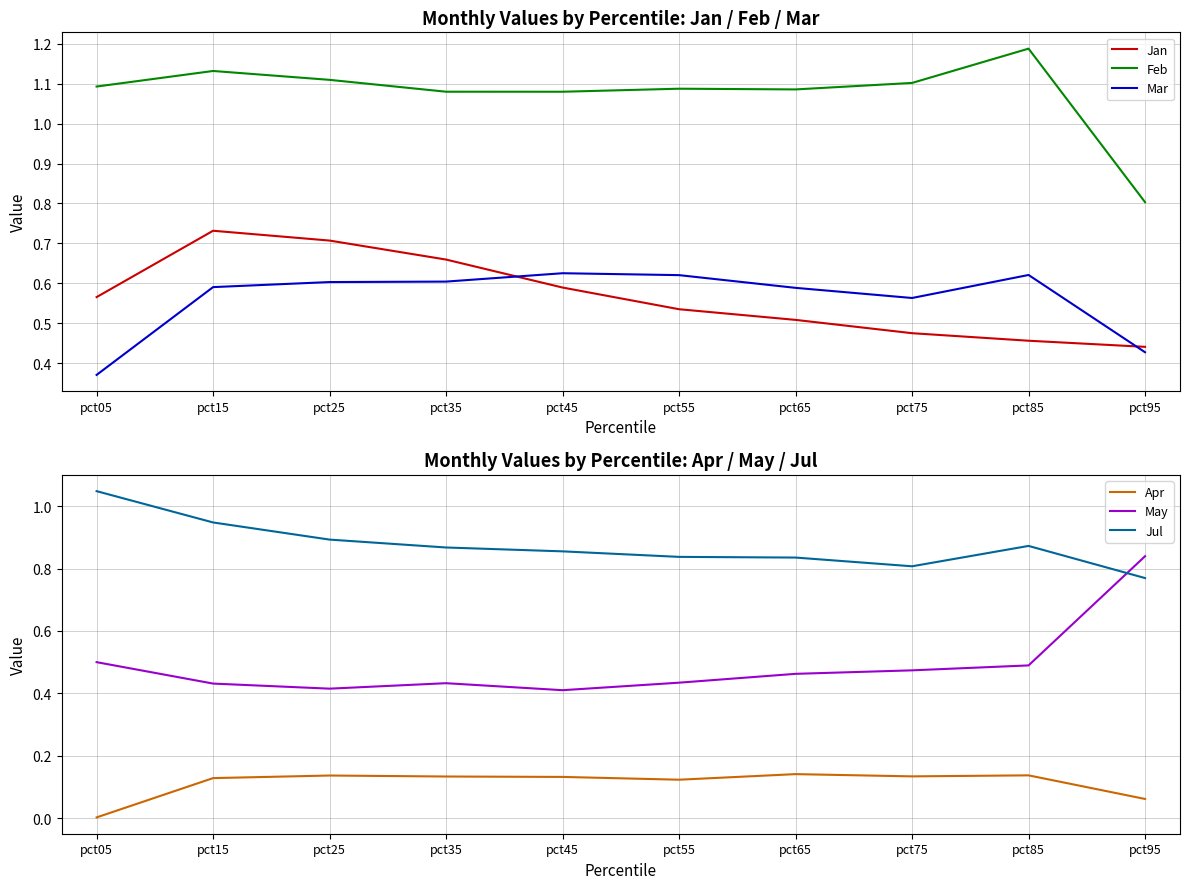

What are all the series names shown in the legend?

Jan, Feb, Mar, Apr, May, Jul